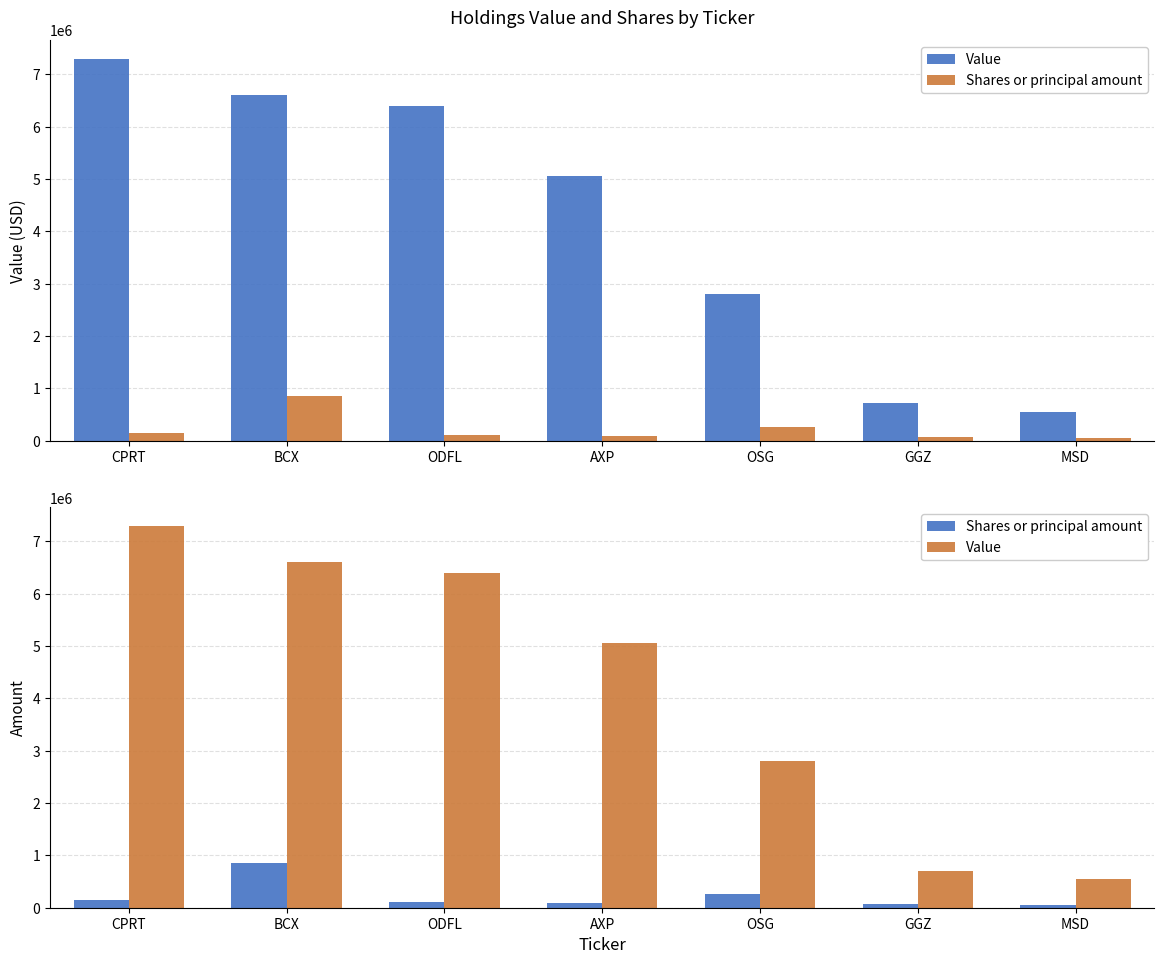

Are the bars horizontal?

No